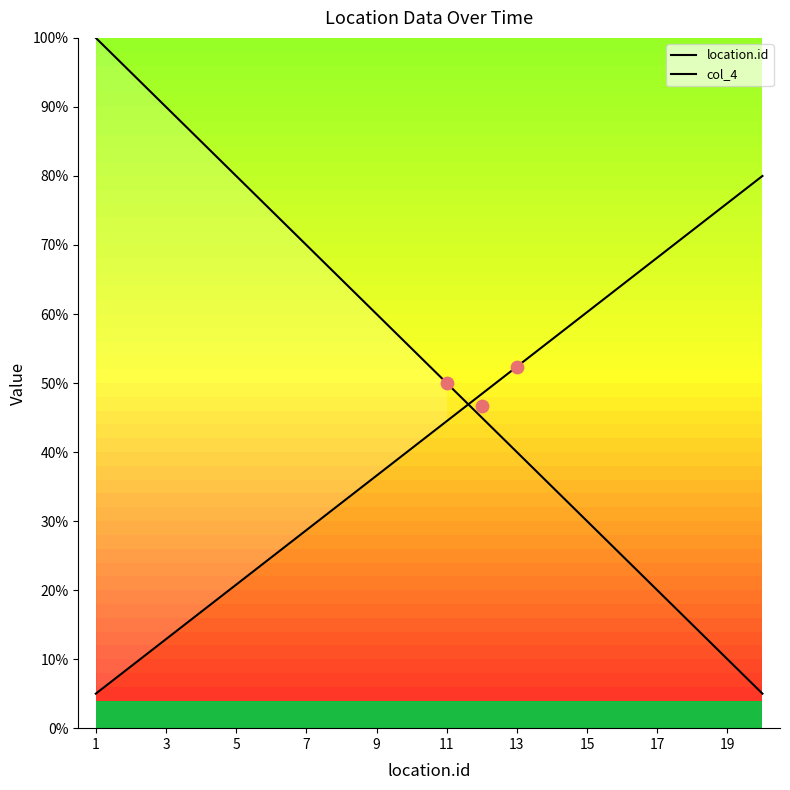

Which series reaches the minimum Y coordinate?

location.id